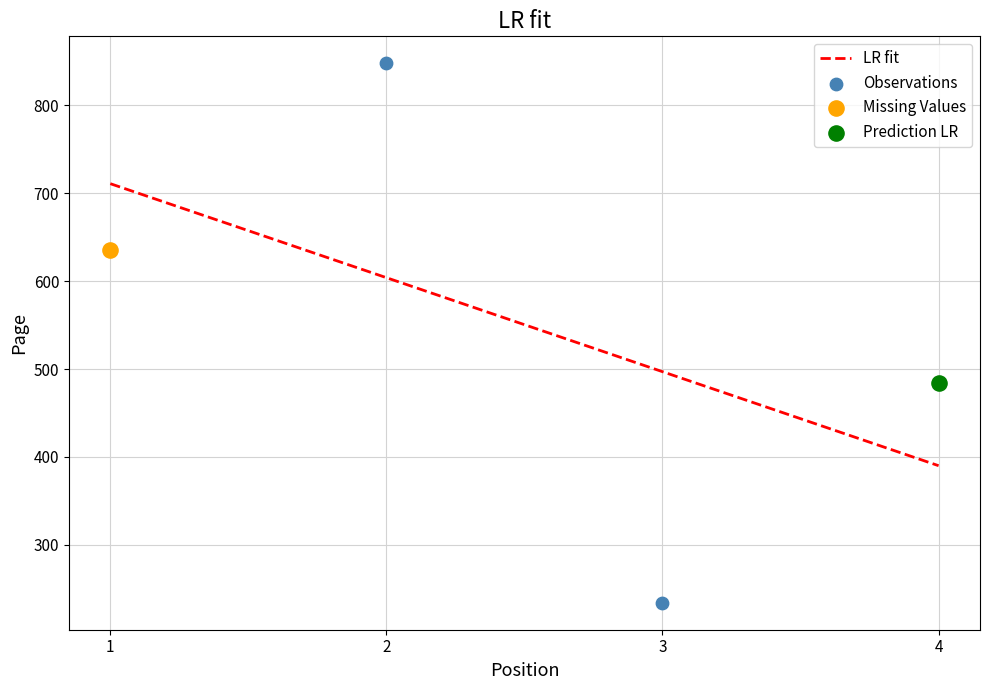

What is the change in value from 2 to 4?

-364